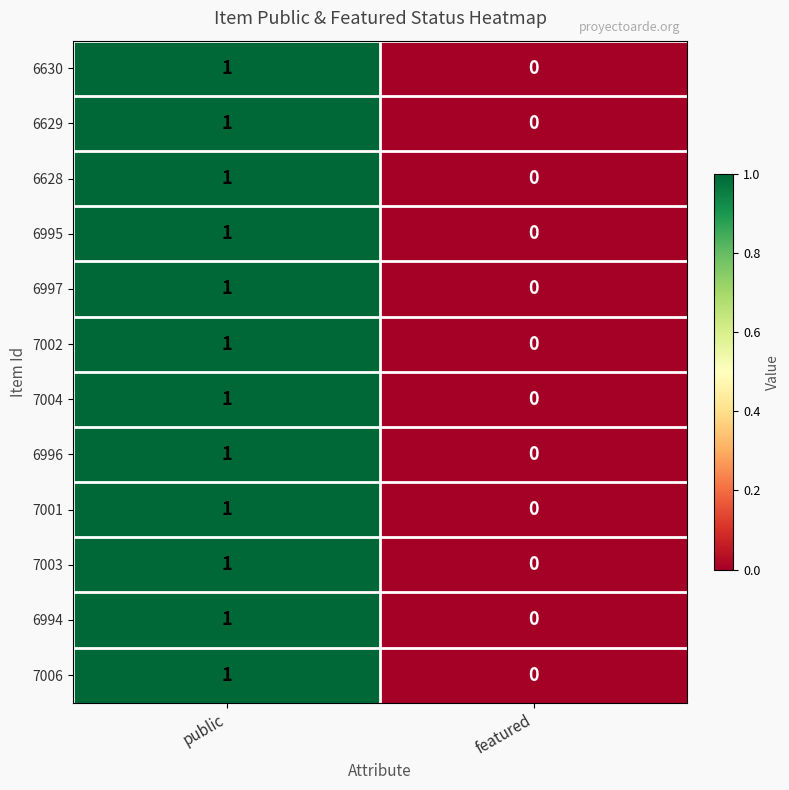

List the labels in order of 7006 value, largest first.

public, featured